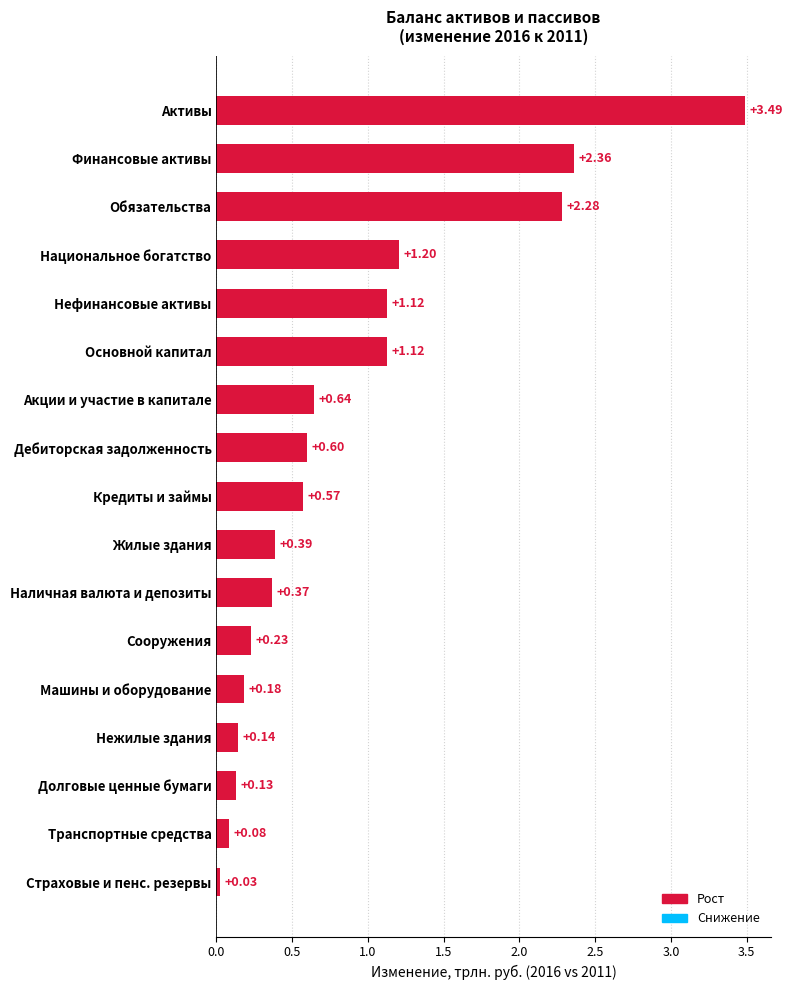

What is the sum of the values at Активы and Нежилые здания?

3.6